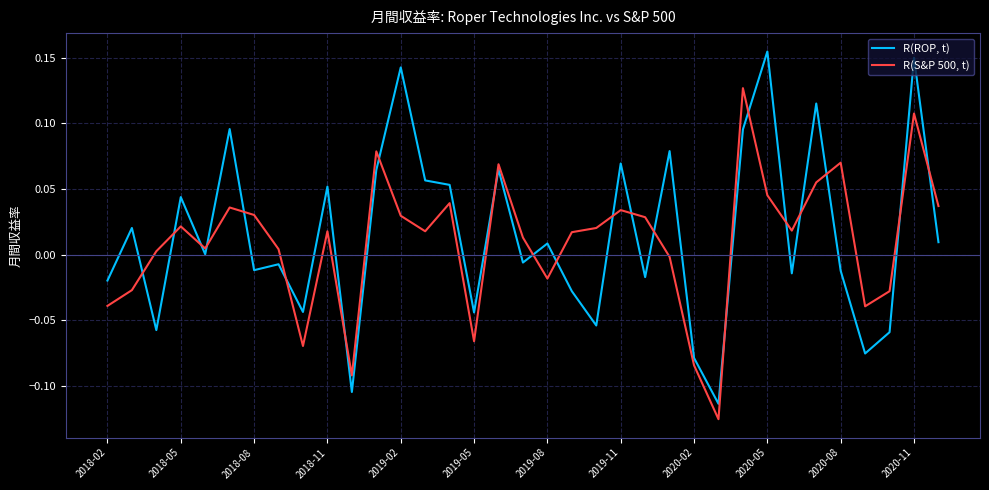

What is the difference between the maximum and minimum values in the R(ROP, t) series?

0.3